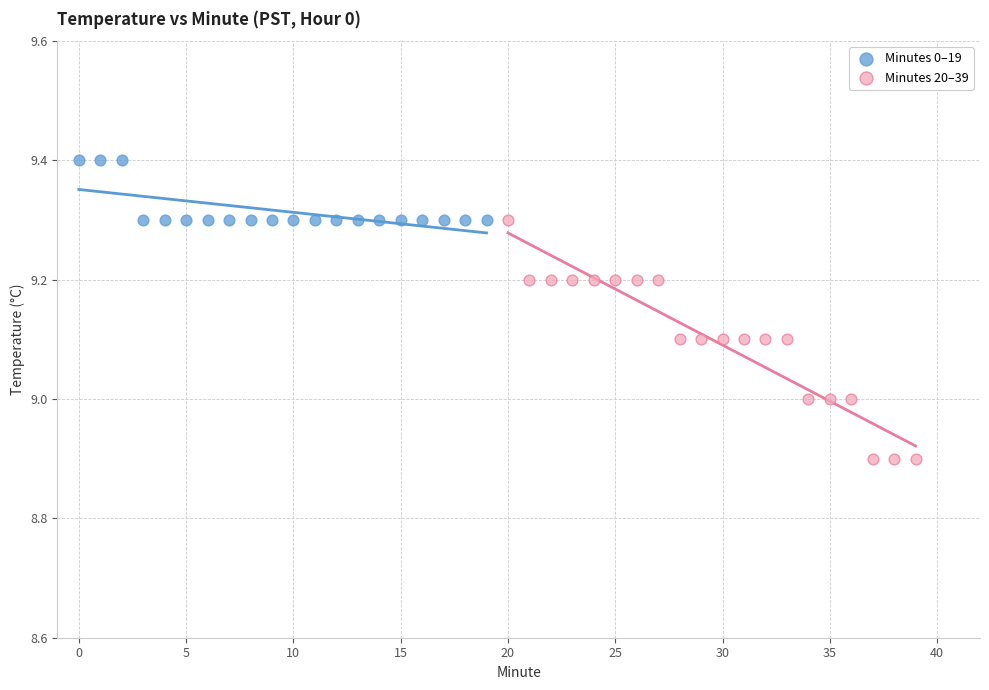

Which series reaches the maximum Y coordinate?

Minutes 0–19